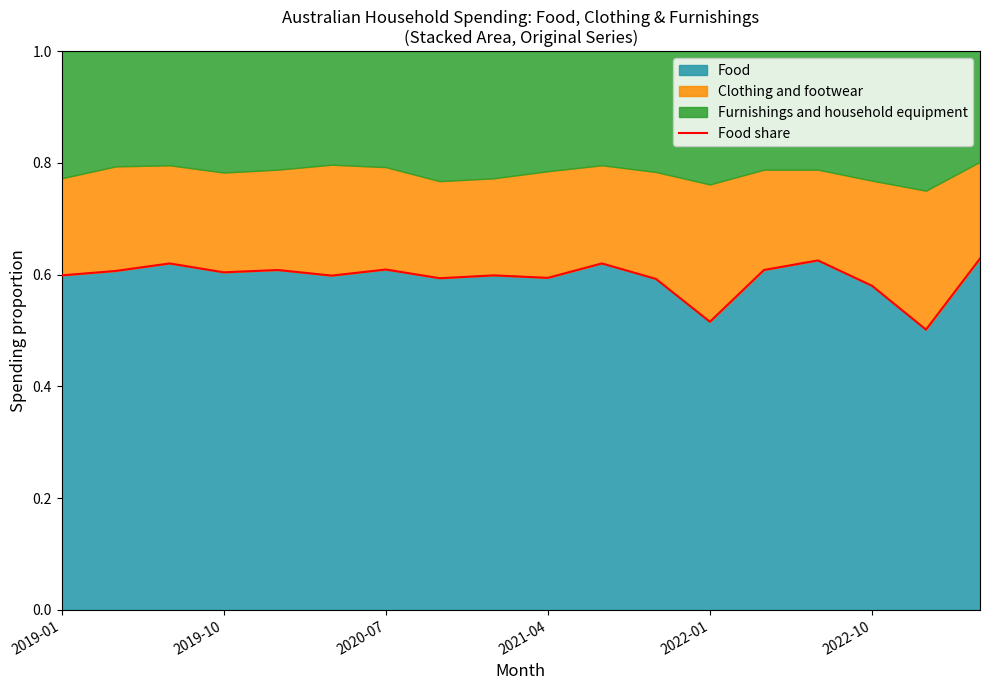

Reading left to right, transcribe all the data shown in this chart.

0.6	0.6	0.6	0.6	0.6	0.6	0.6	0.6	0.6	0.6	0.6	0.6	0.5	0.6	0.6	0.6	0.5	0.6